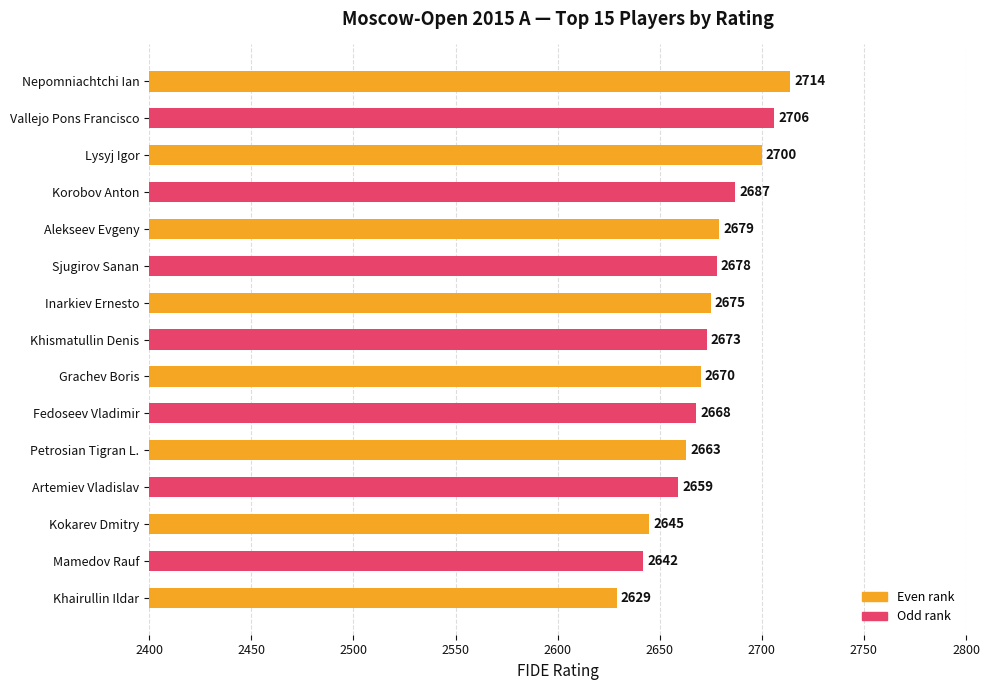

Reading bottom to top, list all the values displayed in this chart.

2629	2642	2645	2659	2663	2668	2670	2673	2675	2678	2679	2687	2700	2706	2714